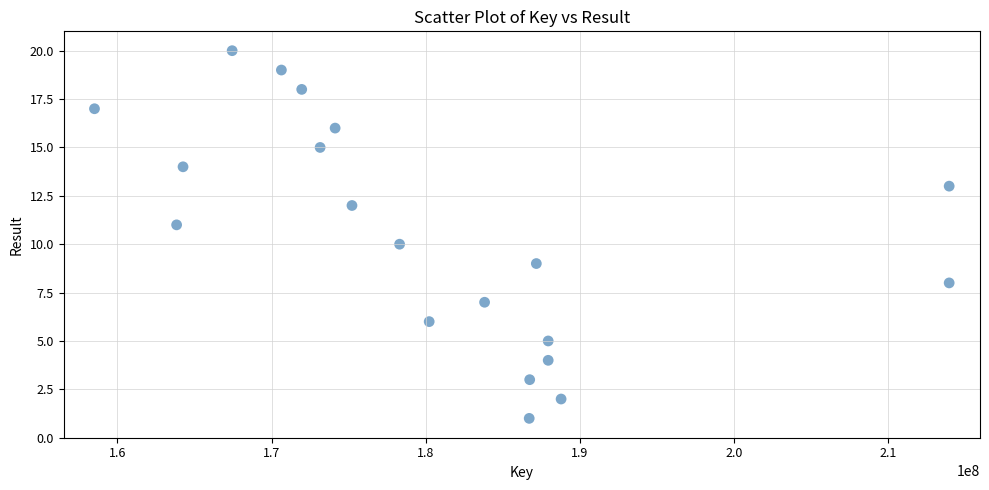

What is the range of X values (max minus min)?

55446989